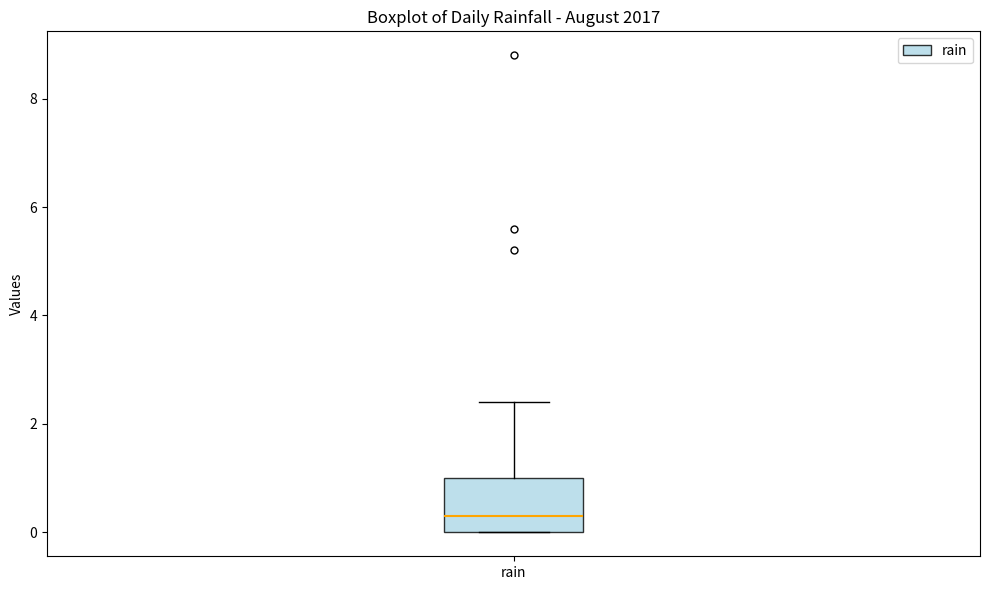

Read this box plot against the y-axis: the position of the median line, the range covered by the box, and the ends of both whiskers. The values are not printed on the chart, so give them approximately, as read against the axis.

median 0.4, box 0.0 to 1.0, whiskers 0.0 to 2.4